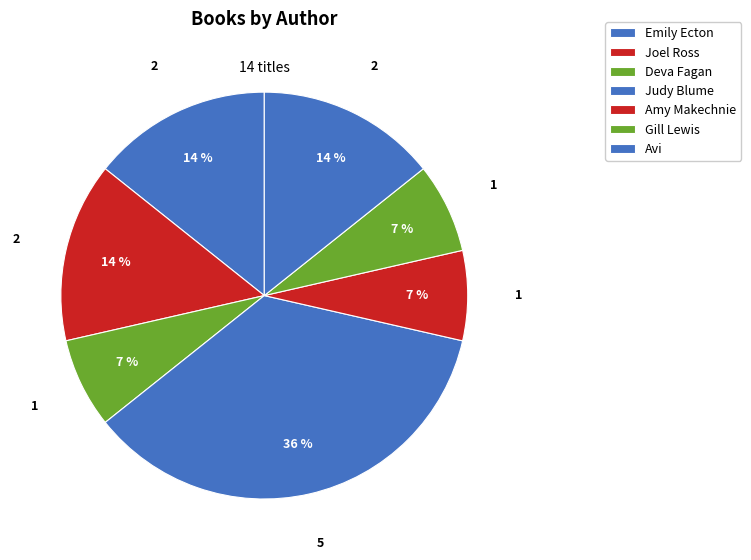

How many segments does this pie chart have?

7